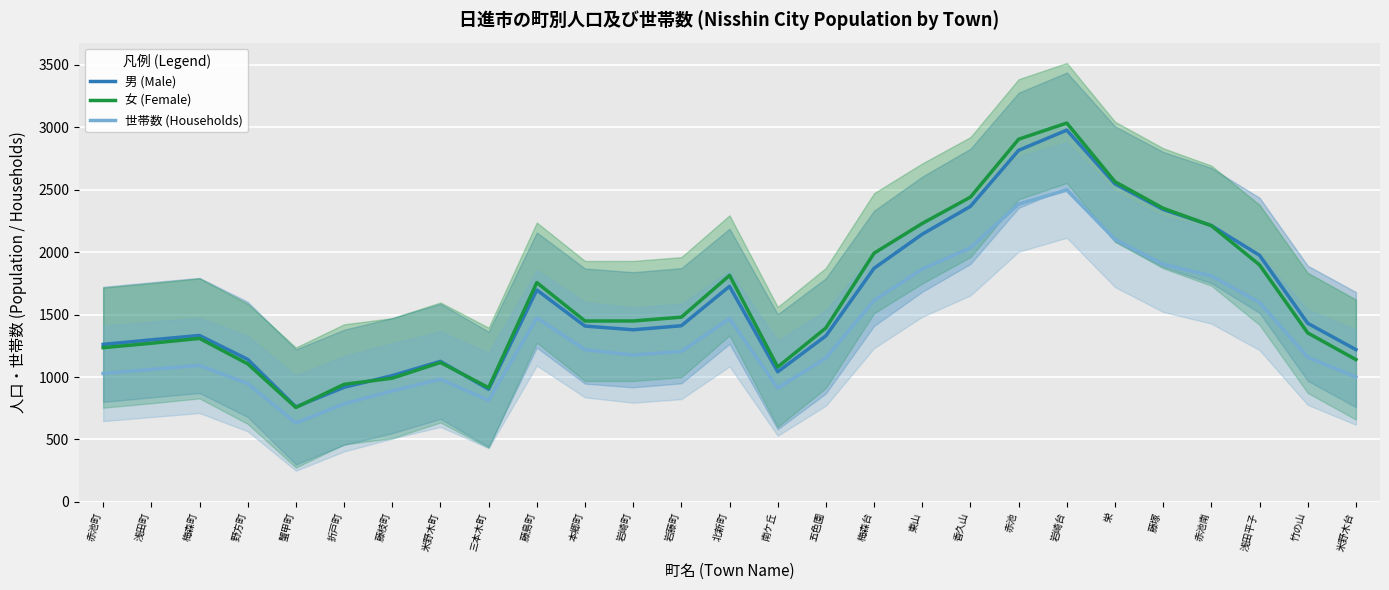

Is this an area chart (filled region under the line)?

No